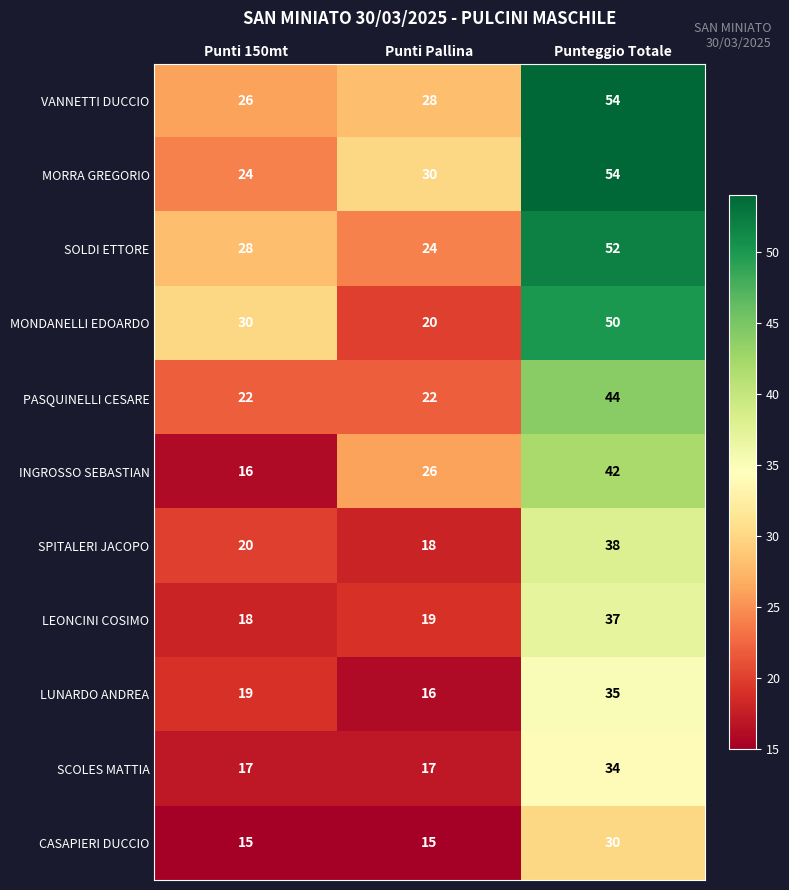

What is the average value of the VANNETTI DUCCIO series?

36